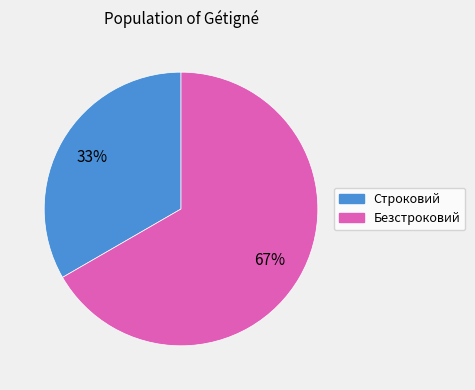

Does Безстроковий represent more than half of the total?

Yes